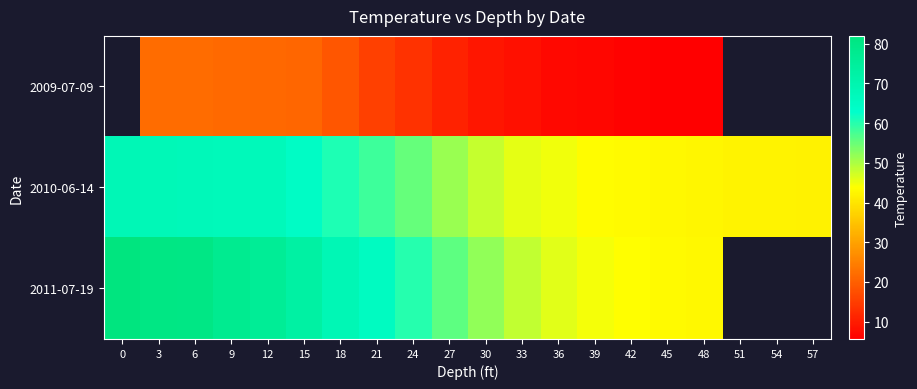

Which category has the lowest value in the 2010-06-14 series?

57